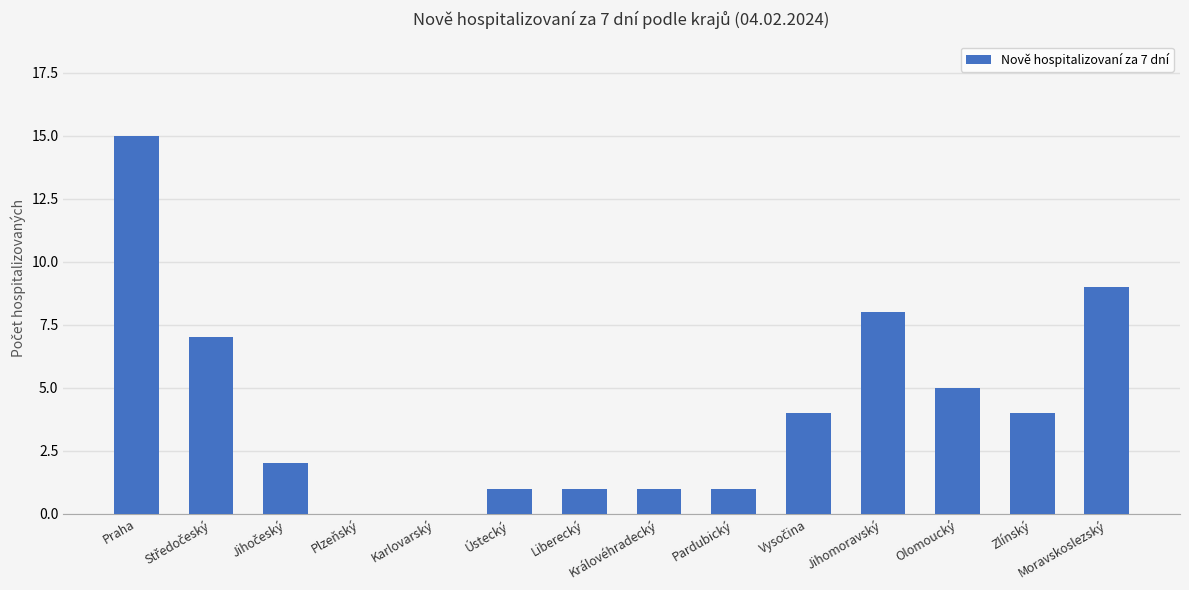

Reading left to right, what are all the values shown in this chart?

15	7	2	0	0	1	1	1	1	4	8	5	4	9